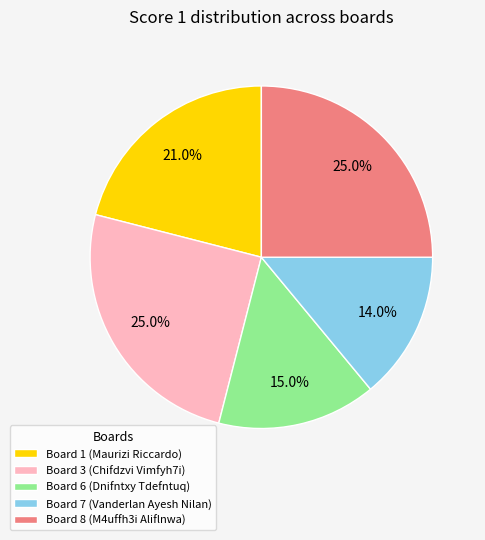

Is the sum of Board 1 (Maurizi Riccardo) and Board 3 (Chifdzvi Vimfyh7i) greater than half?

No